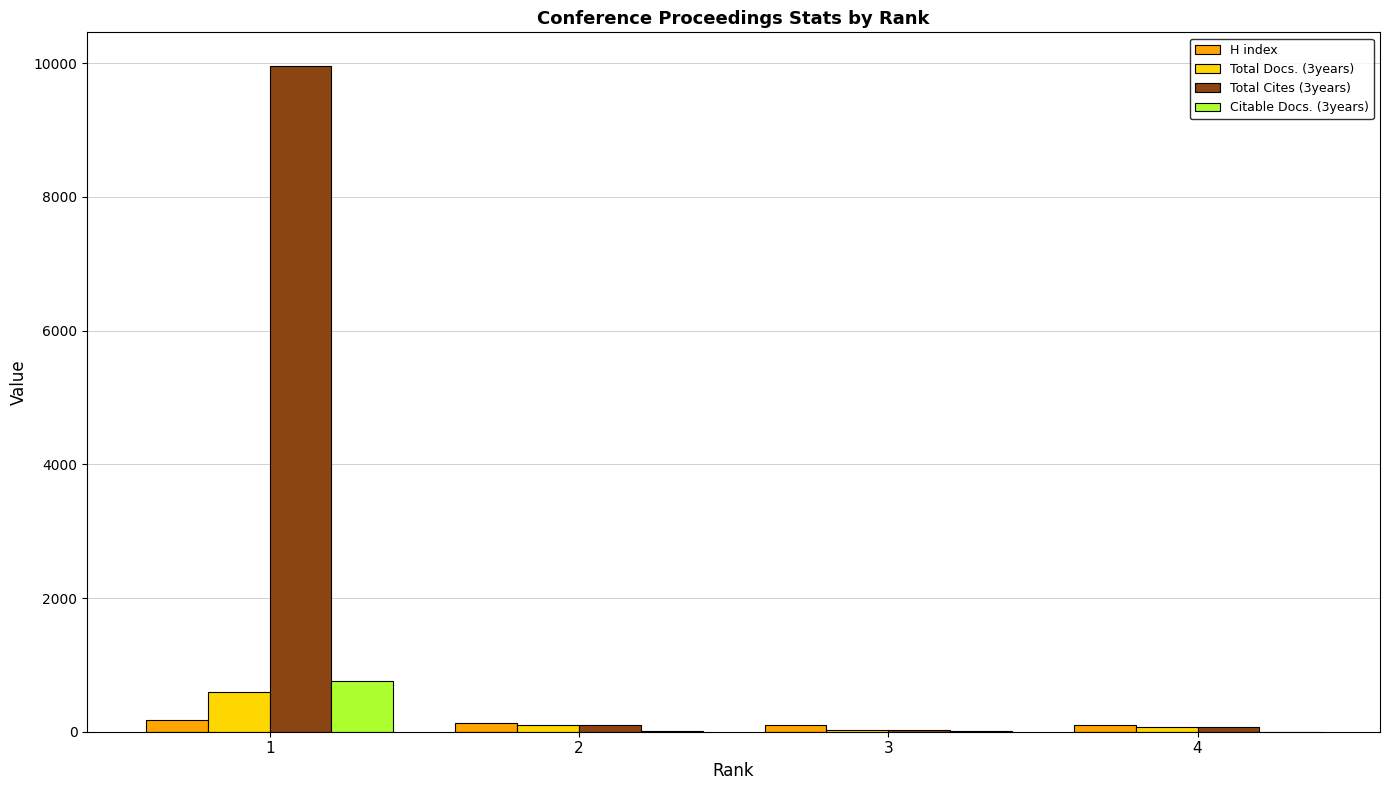

At which category does the chart reach its peak across all series?

1